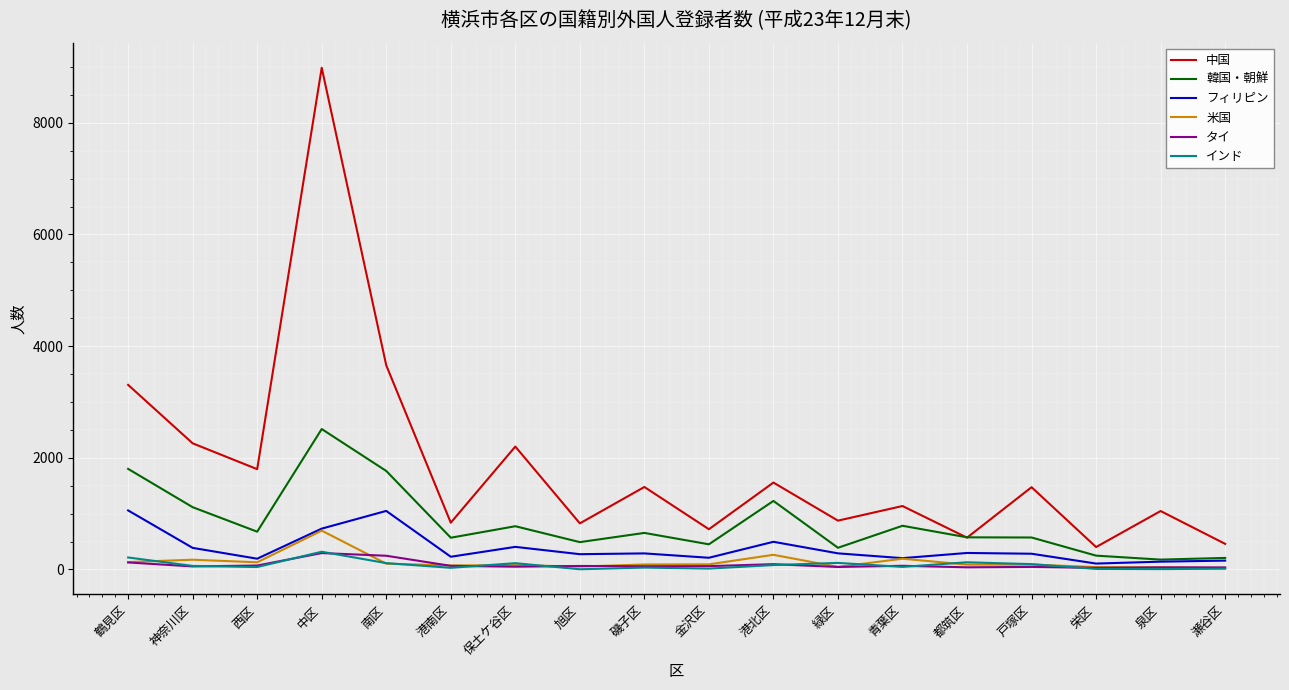

What is the maximum value shown in the chart?

8987